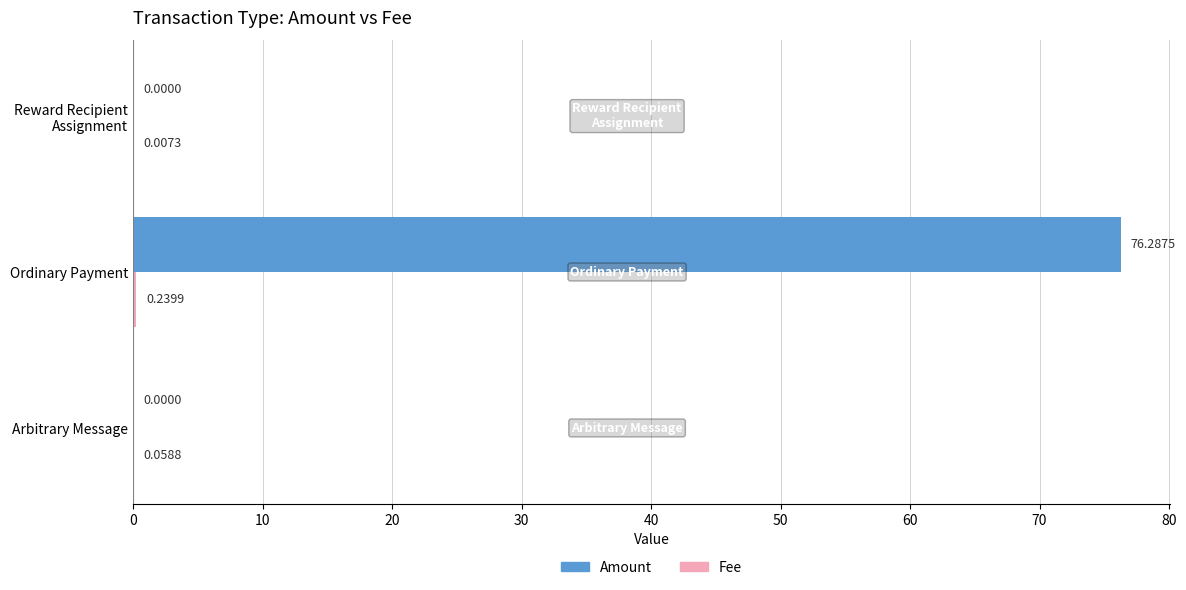

Which series has the largest total across all categories?

Amount